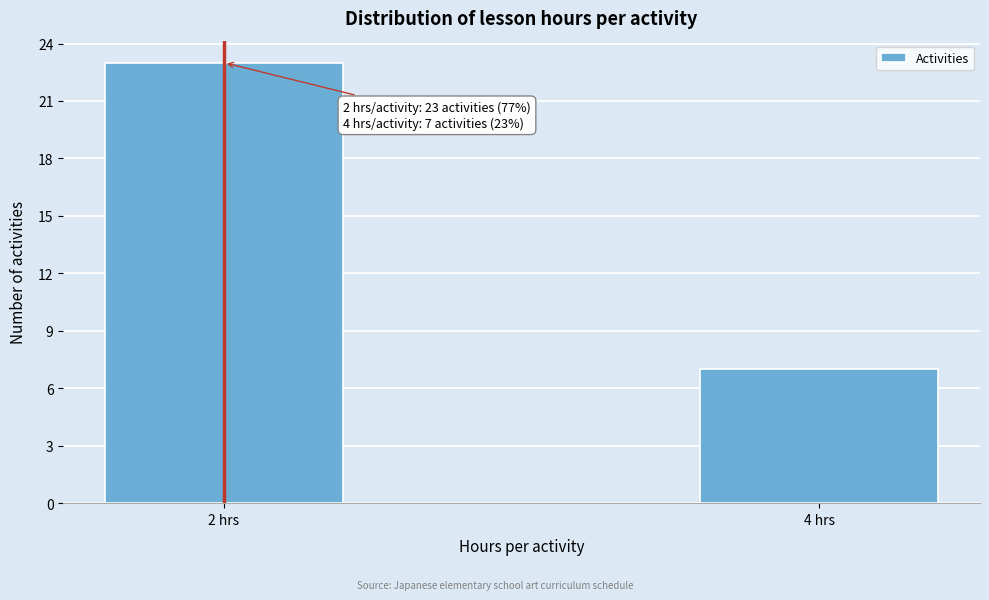

Reading left to right, extract all data points from this chart.

23	7